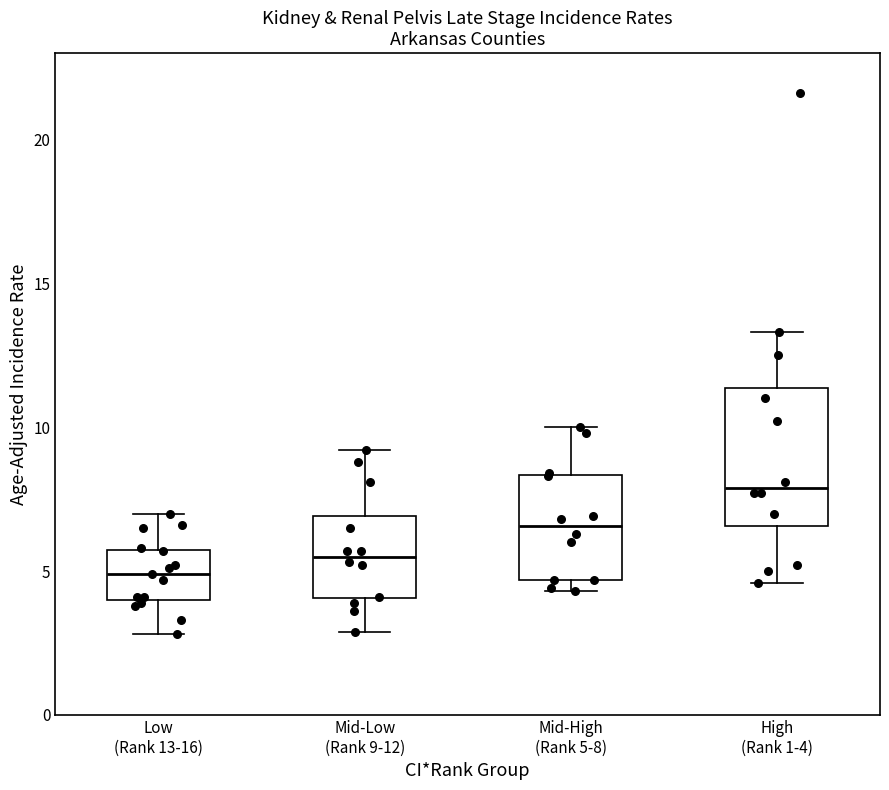

Where is the lower edge of the box for Mid-High (Rank 5-8) on the y-axis? The values are not printed on the chart, so give them approximately, as read against the axis.

4.5